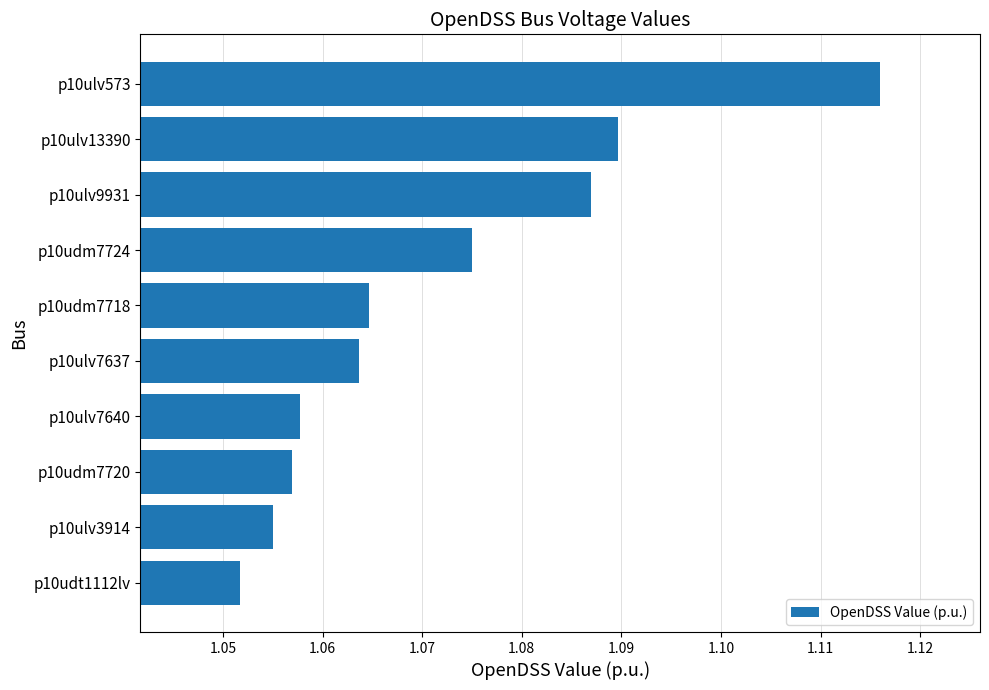

Is it true that the value at p10udm7724 is 1.7?

False